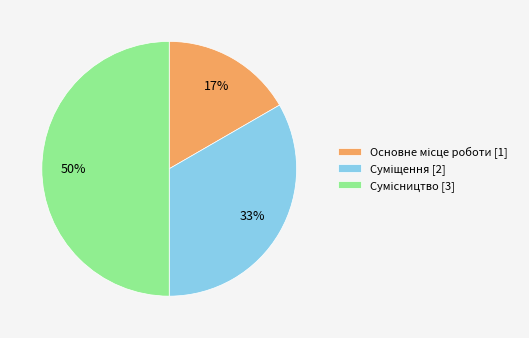

To the nearest percent, what is the average slice percentage?

33%